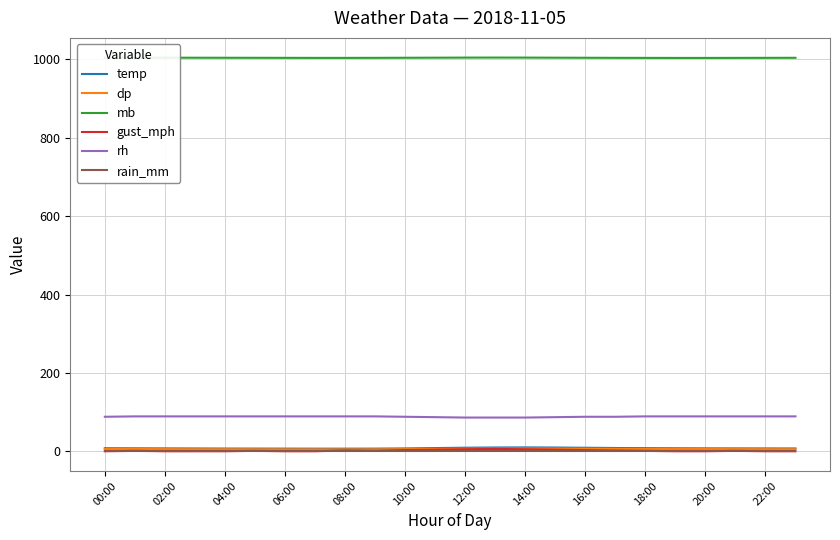

True or false: mb and rh intersect in this chart.

False